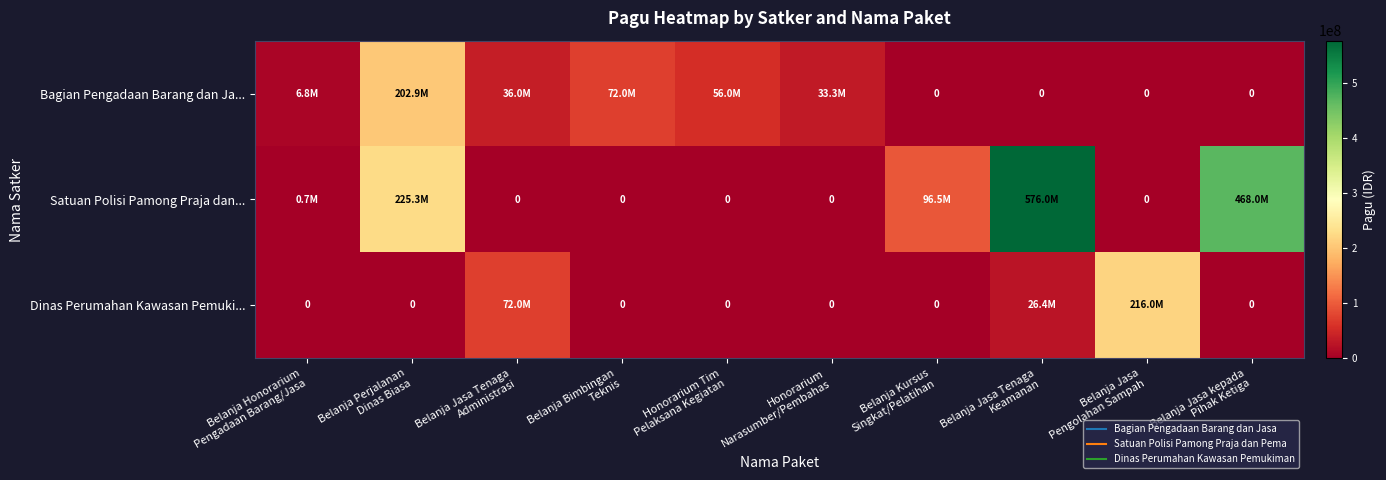

What is the total value across all series at Belanja Bimbingan
Teknis?

72000000